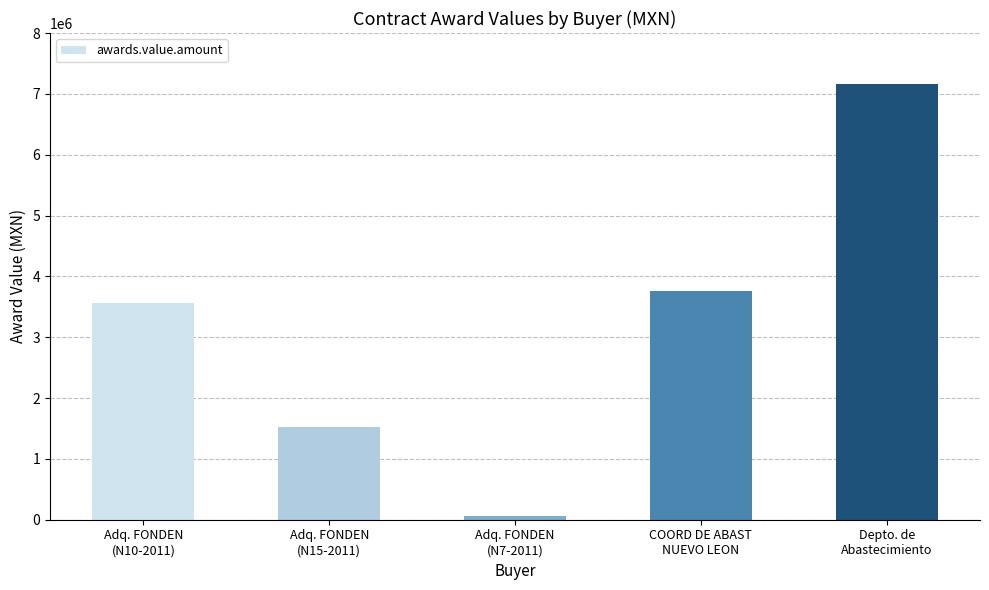

List the labels in order of value, smallest first.

Adq. FONDEN
(N7-2011), Adq. FONDEN
(N15-2011), Adq. FONDEN
(N10-2011), COORD DE ABAST
NUEVO LEON, Depto. de
Abastecimiento